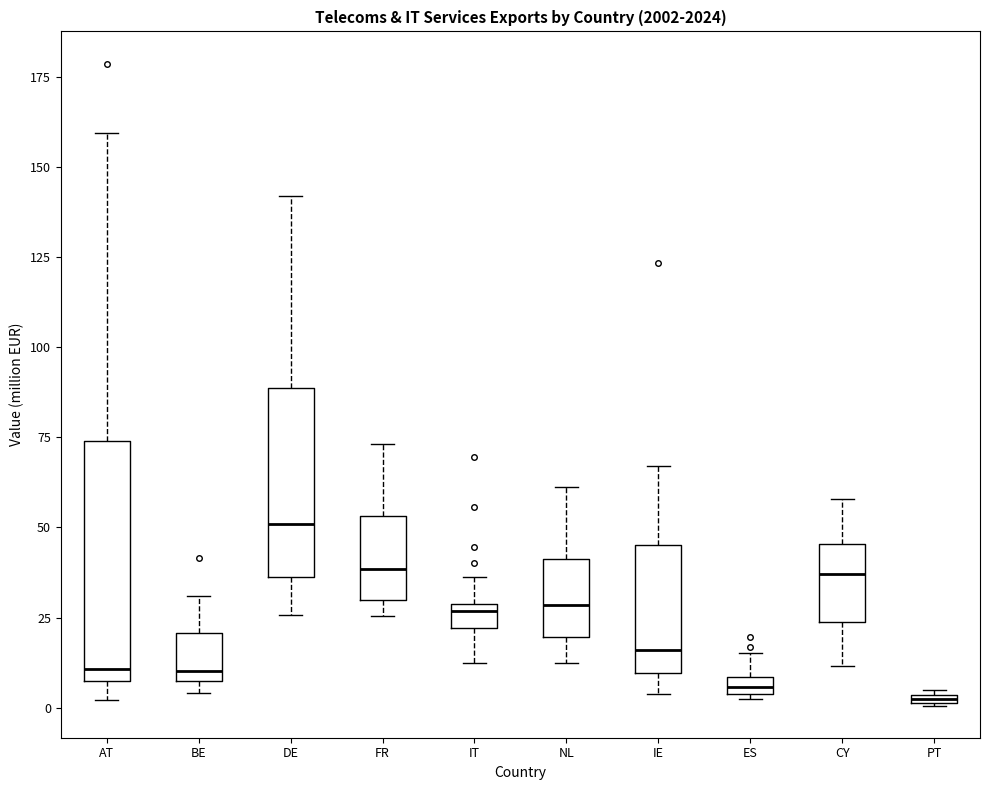

Comparing the boxes themselves (not the whiskers), which one is the tallest?

AT